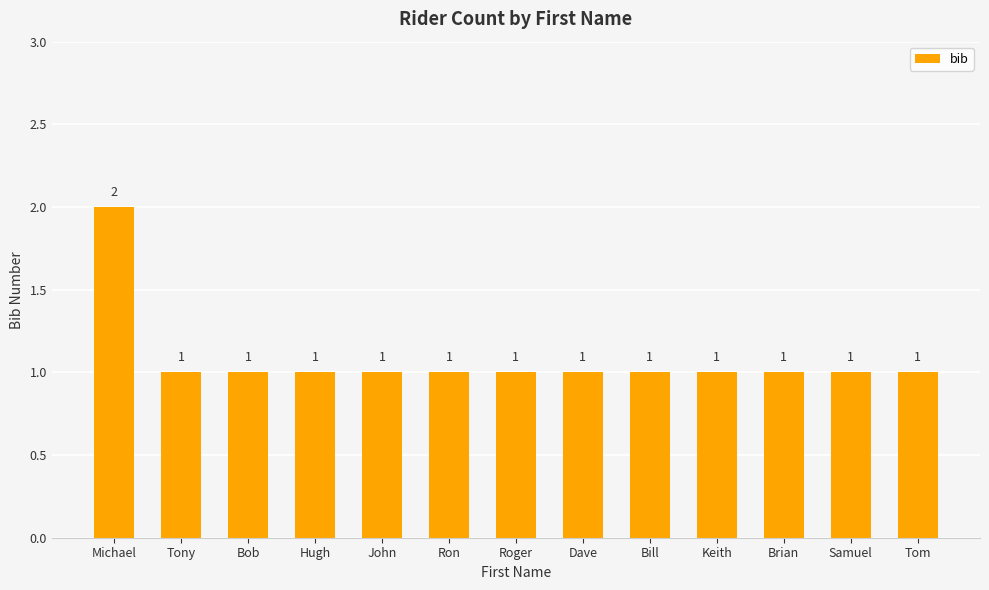

Which category has the highest value across all series?

Michael